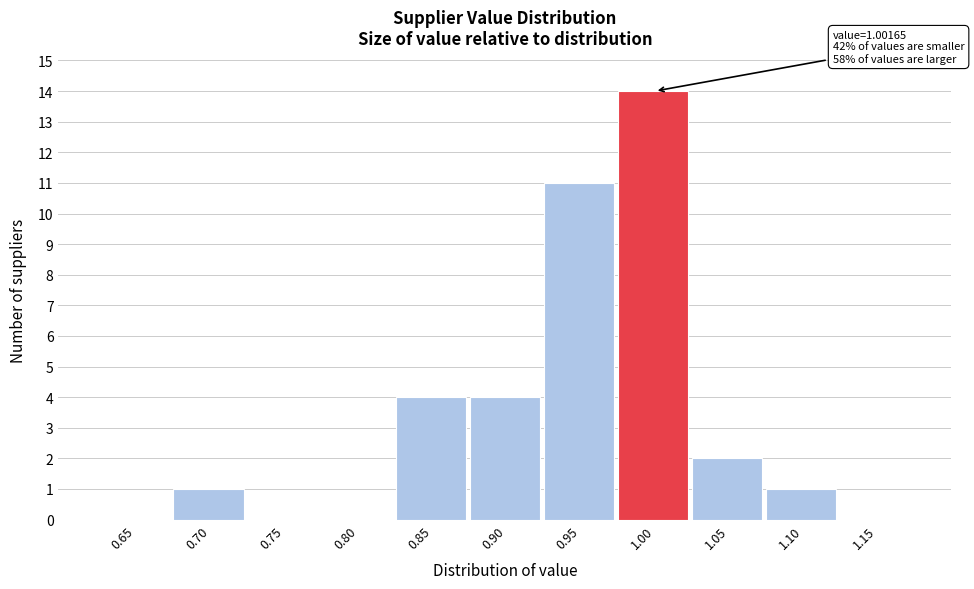

Reading right to left, list all the values displayed in this chart.

1.15=0	1.10=1	1.05=2	1.00=14	0.95=11	0.90=4	0.85=4	0.80=0	0.75=0	0.70=1	0.65=0